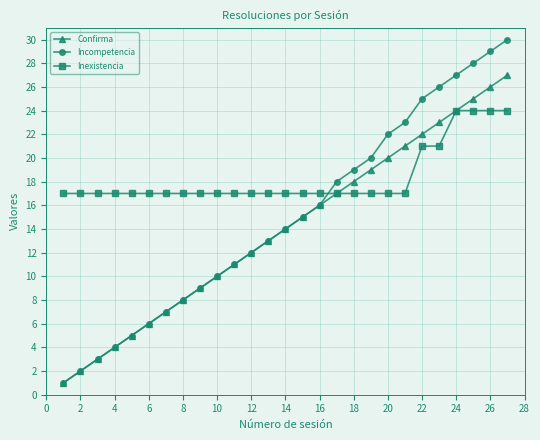

Reading right to left, list all the values displayed in this chart.

Confirma: 27	26	25	24	23	22	21	20	19	18	17	16	15	14	13	12	11	10	9	8	7	6	5	4	3	2	1
Incompetencia: 30	29	28	27	26	25	23	22	20	19	18	16	15	14	13	12	11	10	9	8	7	6	5	4	3	2	1
Inexistencia: 24	24	24	24	21	21	17	17	17	17	17	17	17	17	17	17	17	17	17	17	17	17	17	17	17	17	17